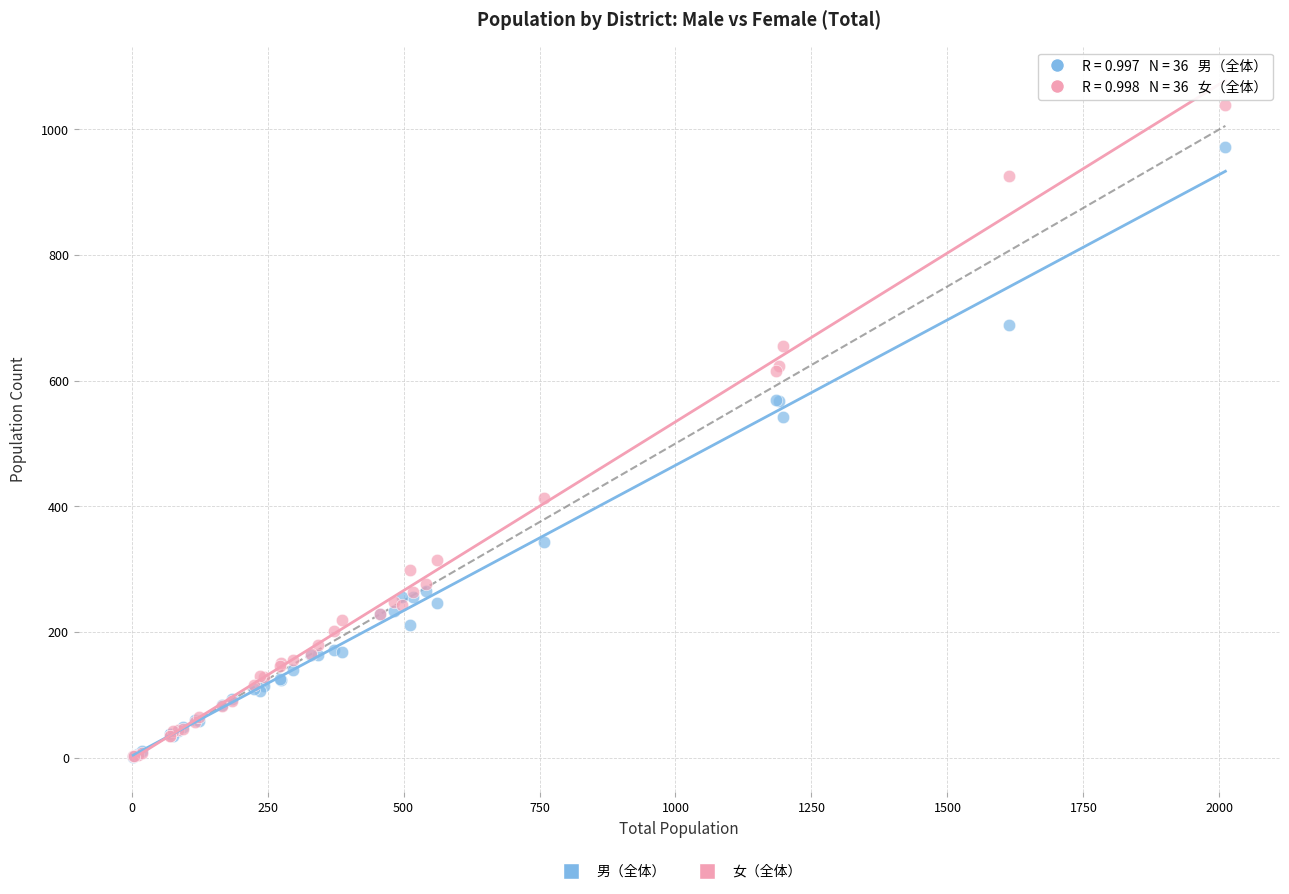

In the 男（全体） series, what Y value is closest to 486?

542